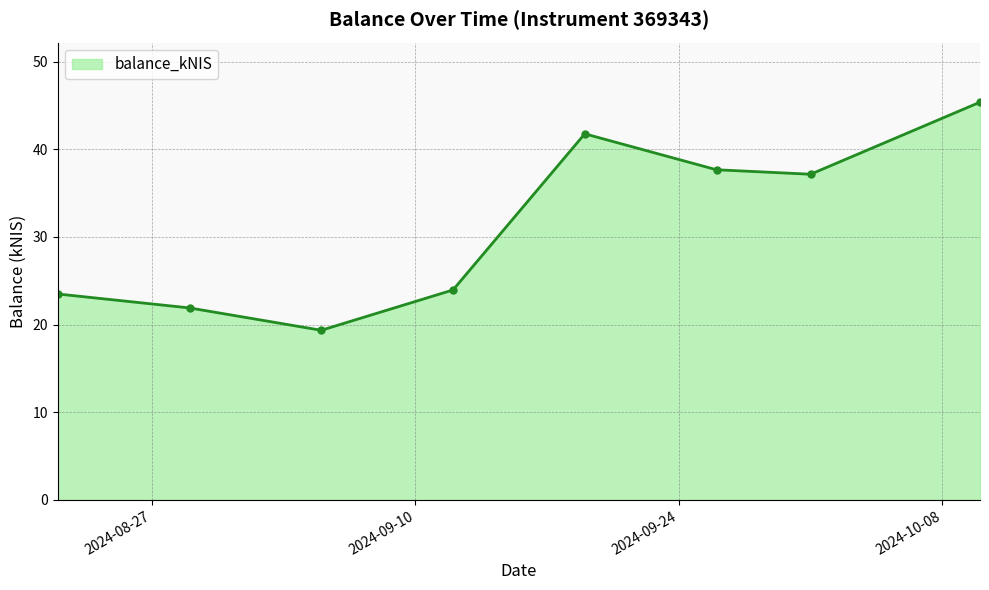

What is the minimum value shown in the chart?

19.4